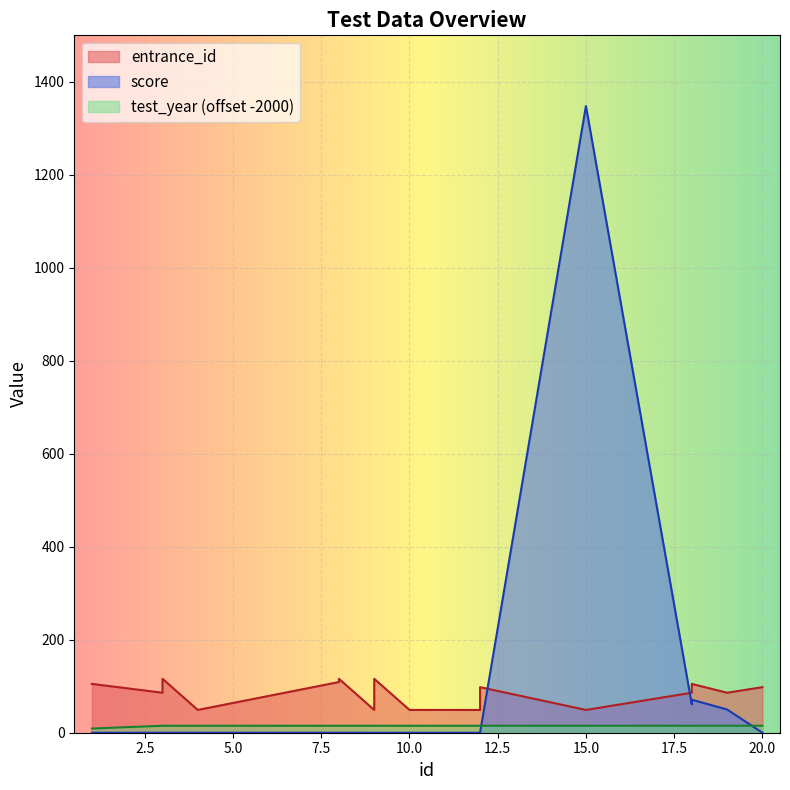

What is the value of the entrance_id point at the 8th from the left?

49